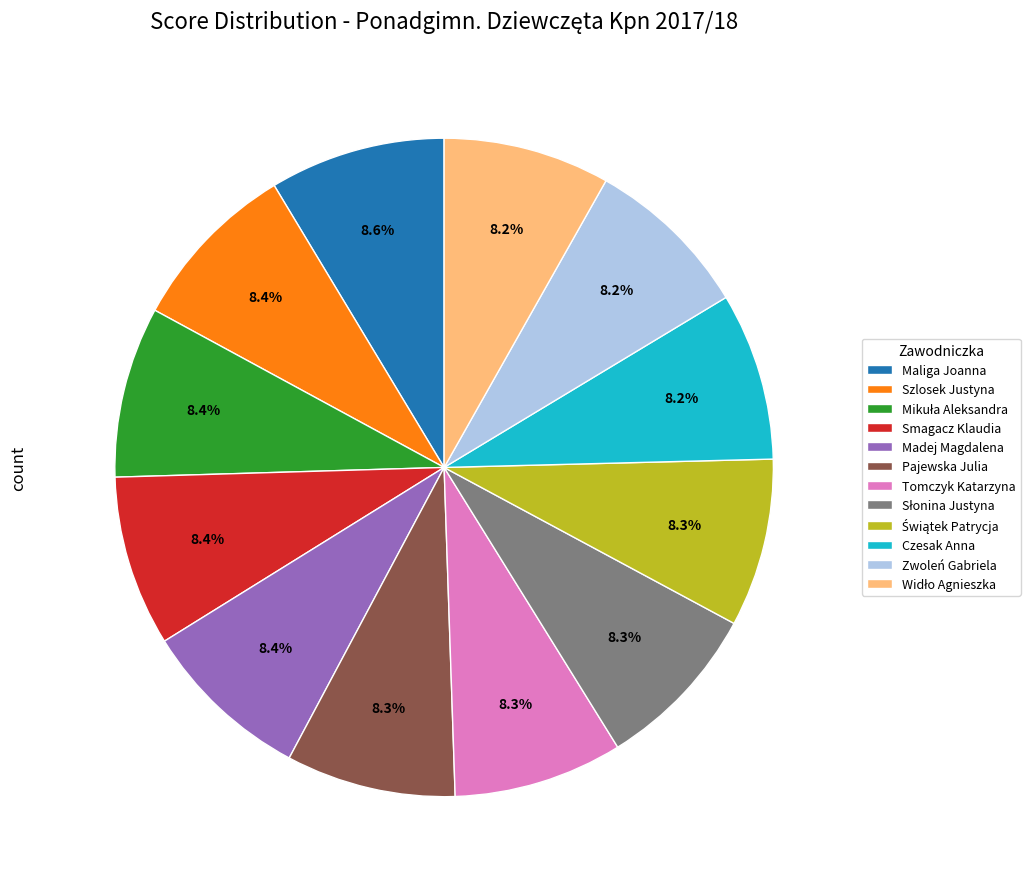

Is the sum of Tomczyk Katarzyna and Czesak Anna greater than half?

No